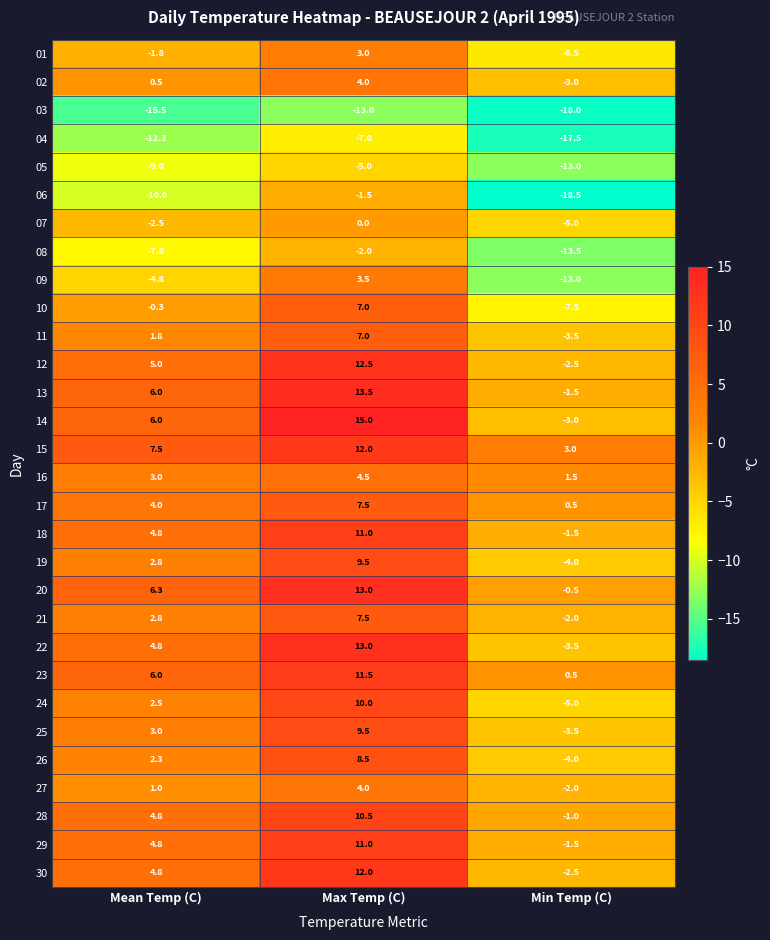

True or false: 02 has a value of 4.0 at Max Temp (C).

True